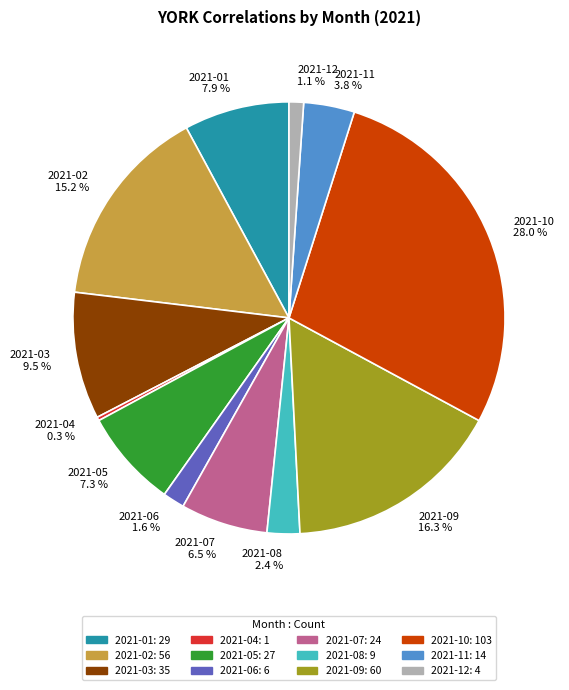

Approximately how many times larger is the value at 2021-08 compared to 2021-05?

0.3